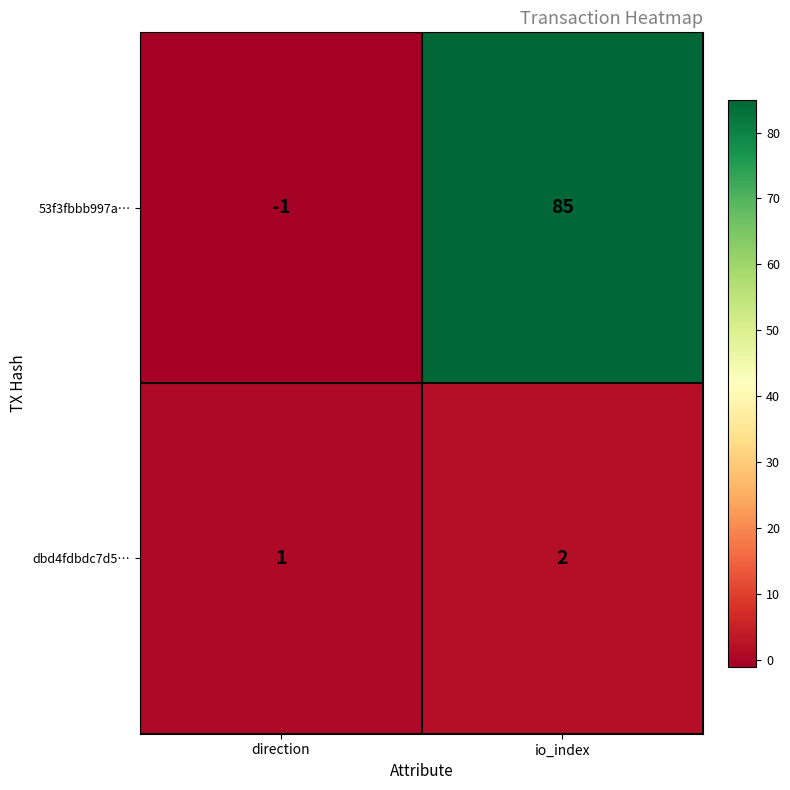

Which series has the largest total across all categories?

53f3fbbb997a…